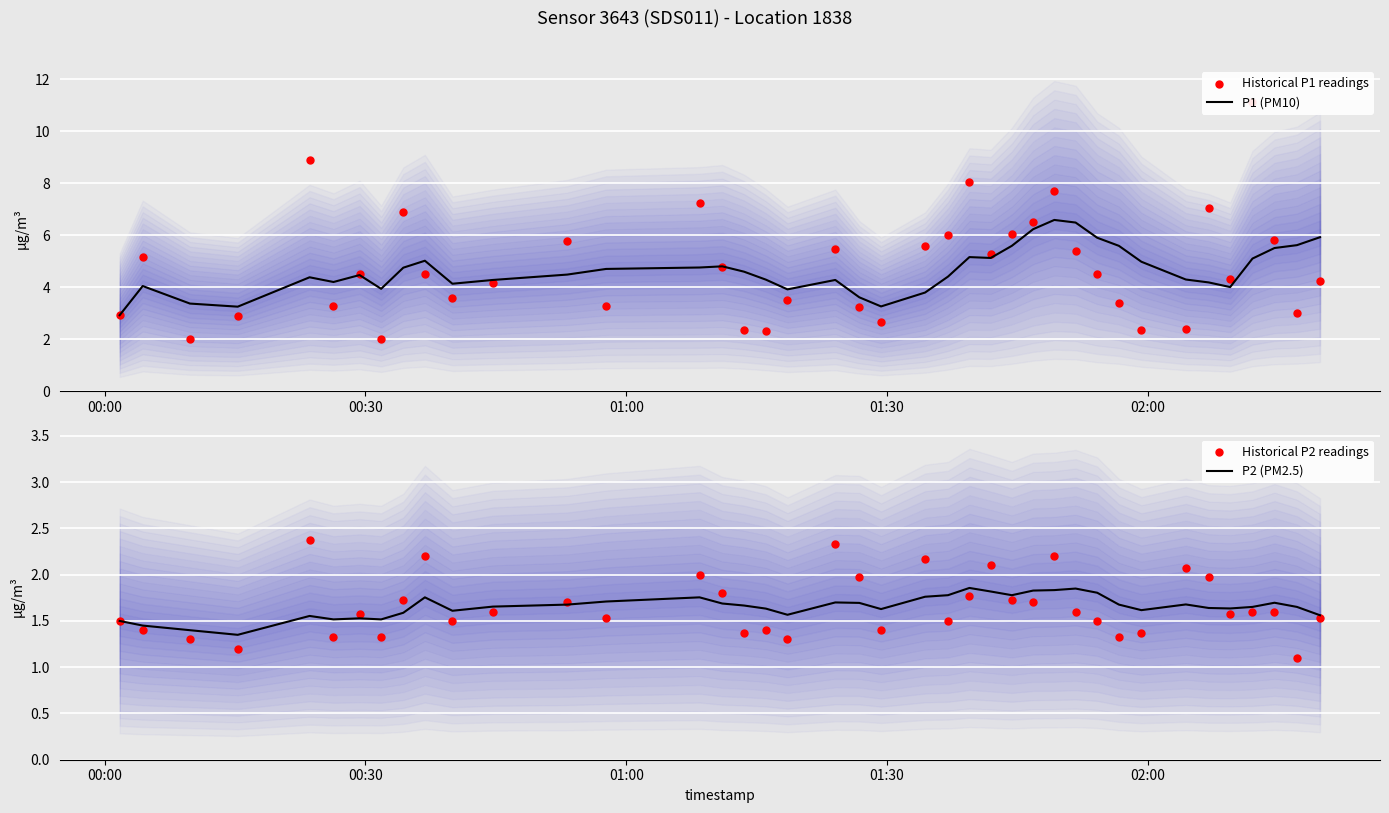

Which series has the largest total across all categories?

Historical P1 readings